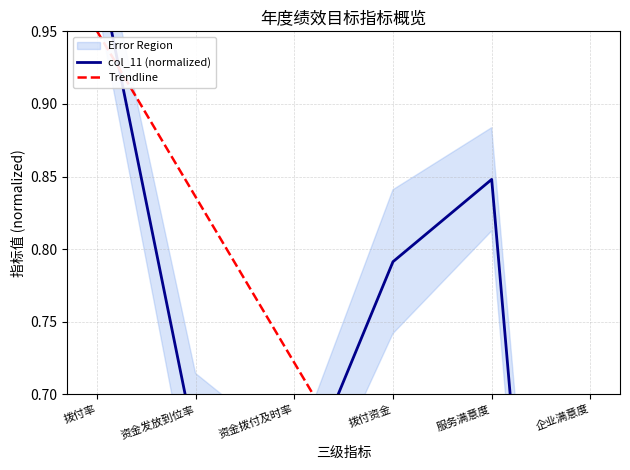

What is the difference between the values at 资金发放到位率 and 拨付率?

0.3